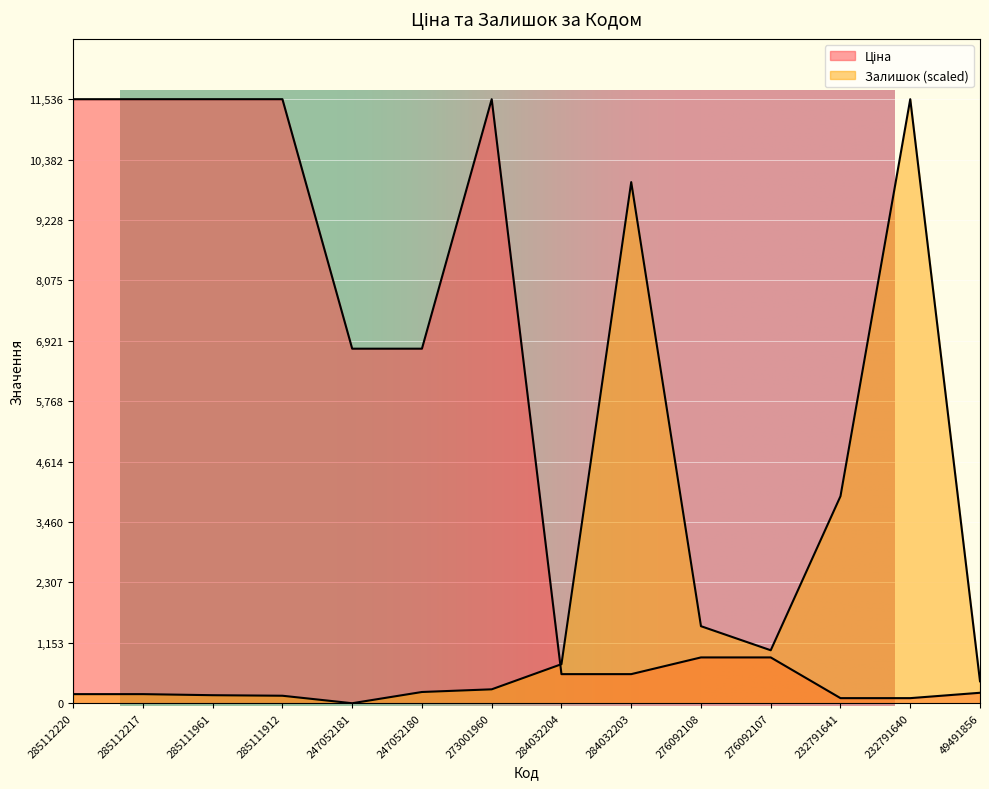

How many times do Залишок and Ціна cross each other?

1